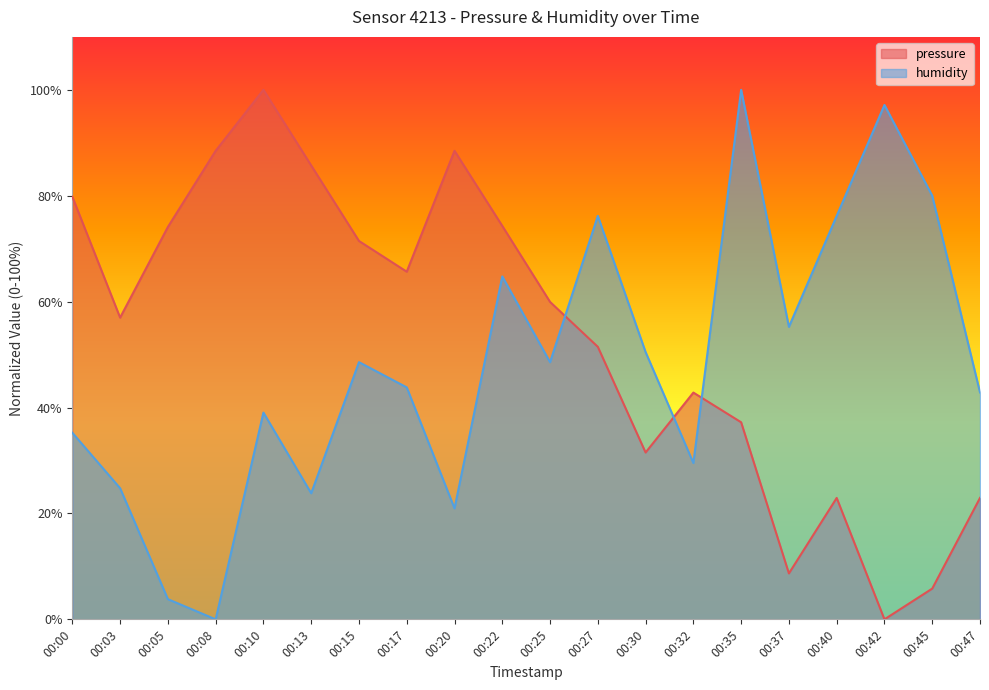

What is the total value across all series at 00:00?

115.0